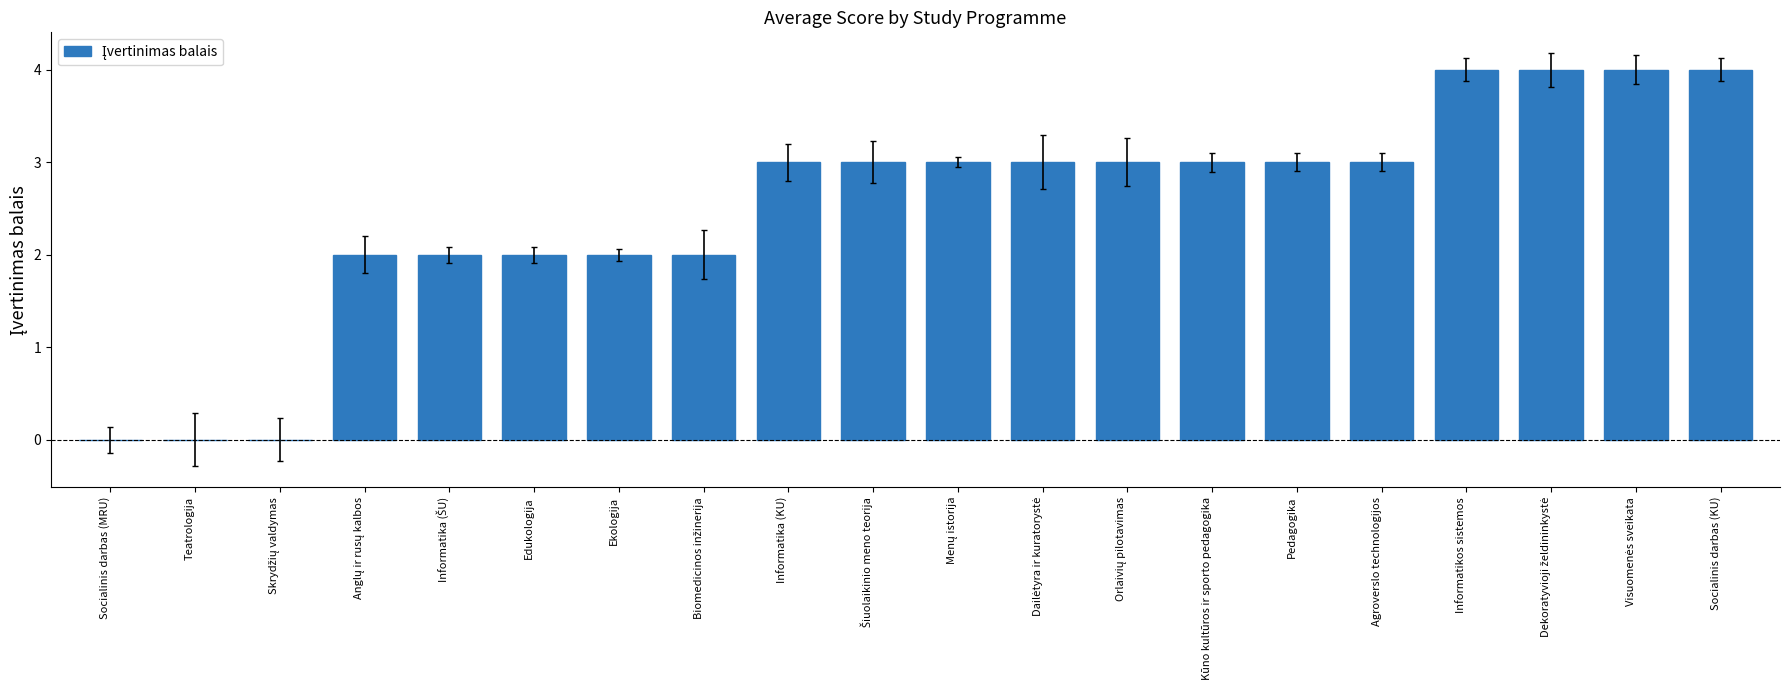

What is the greatest value displayed?

4